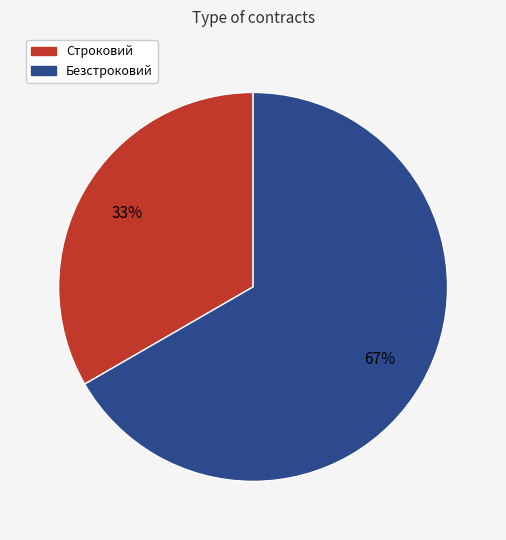

How many slices are in this pie chart?

2